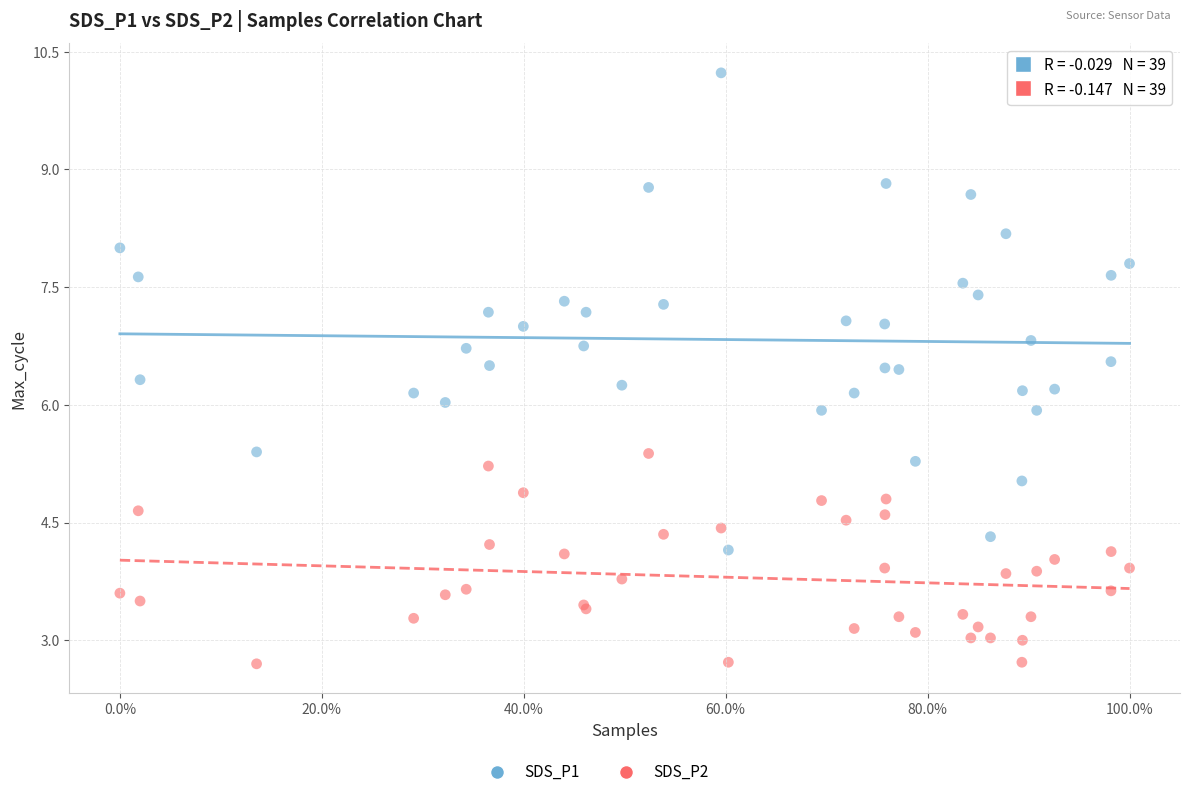

What is the X range (max minus min) for the scatter plot?

1.0